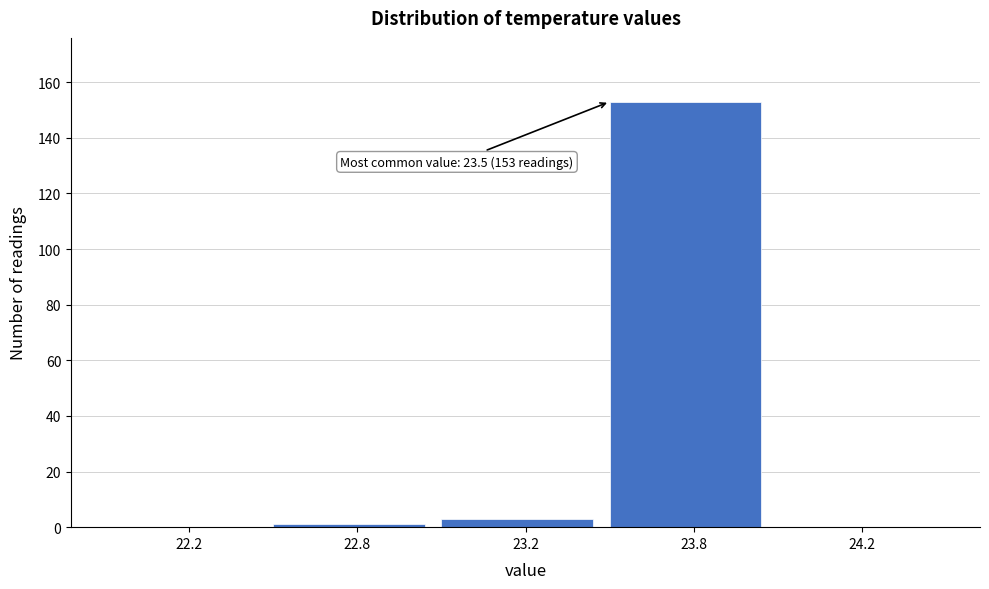

Reading right to left, list all the values displayed in this chart.

24.2=0	23.8=153	23.2=3	22.8=1	22.2=0